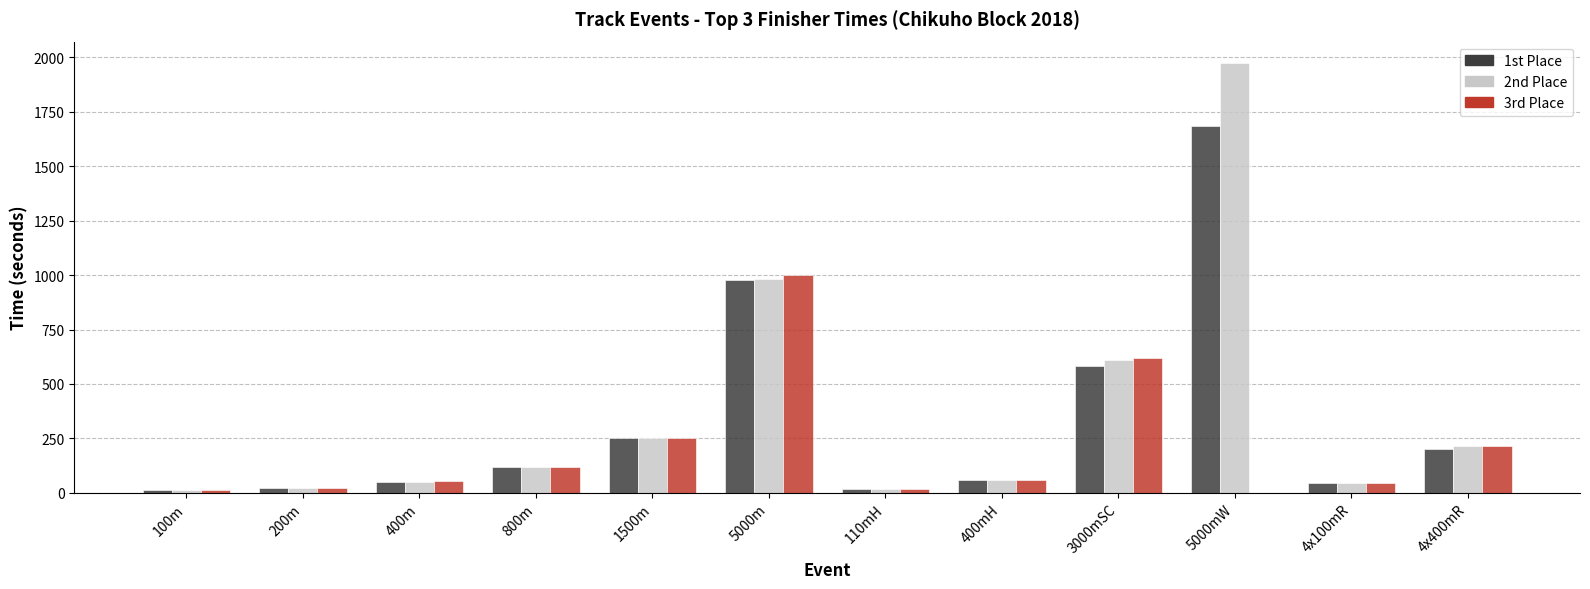

What is the label of the 6th bar from the left?

5000m